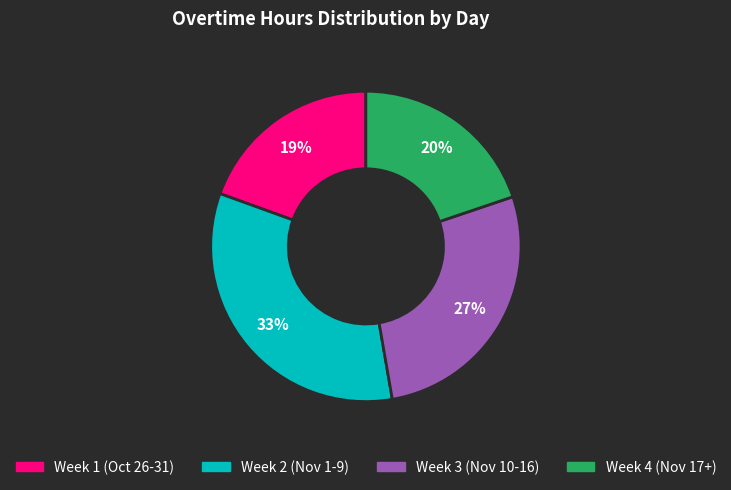

Is there a majority slice in this chart?

No